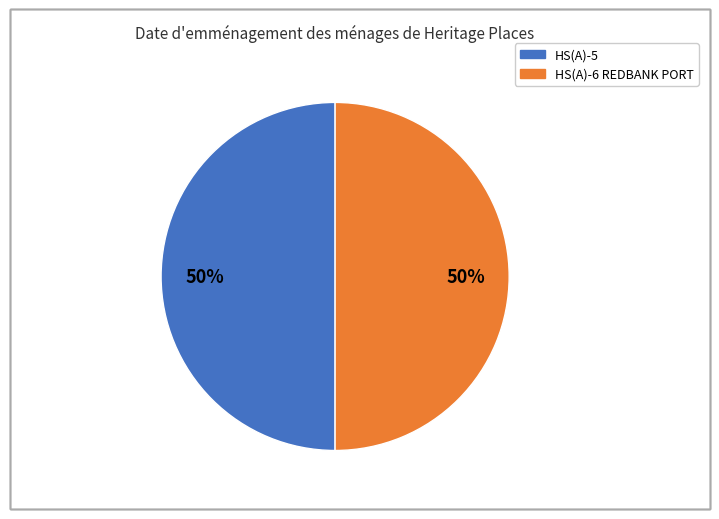

To the nearest percent, what is the average slice percentage?

50%